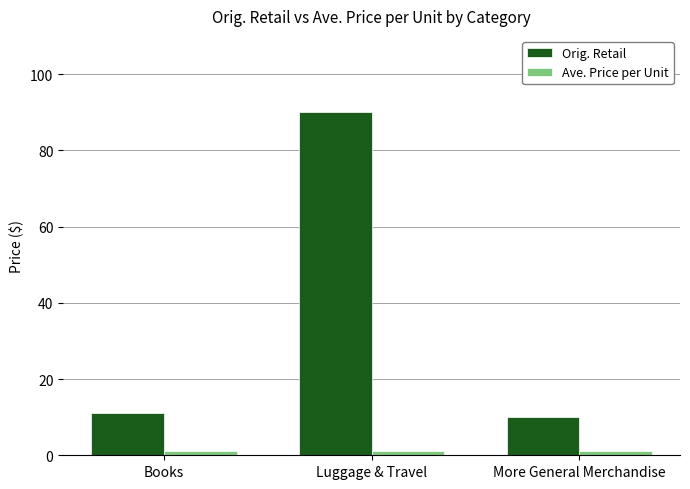

What is the sum of the Orig. Retail values at Luggage & Travel and More General Merchandise?

100.0